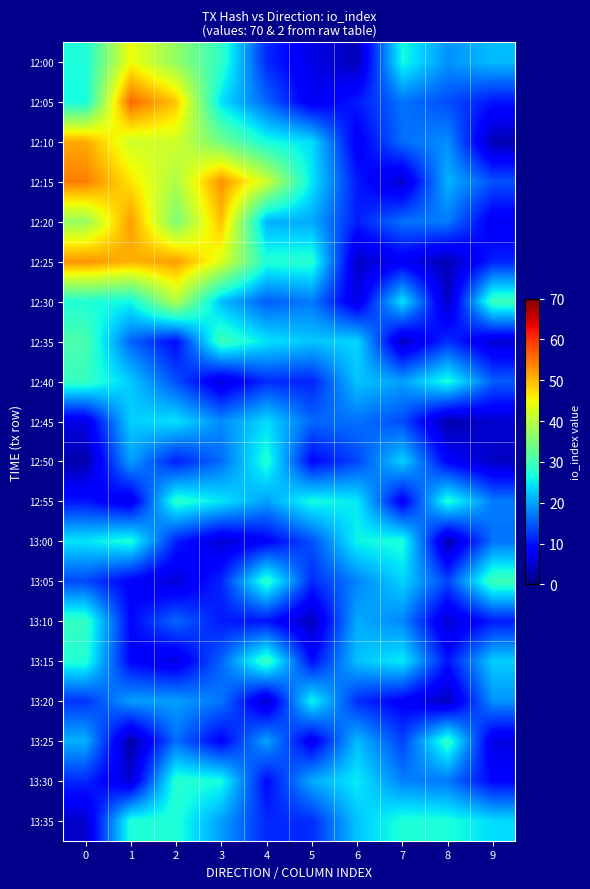

Between 5 and 8, which is larger?

8